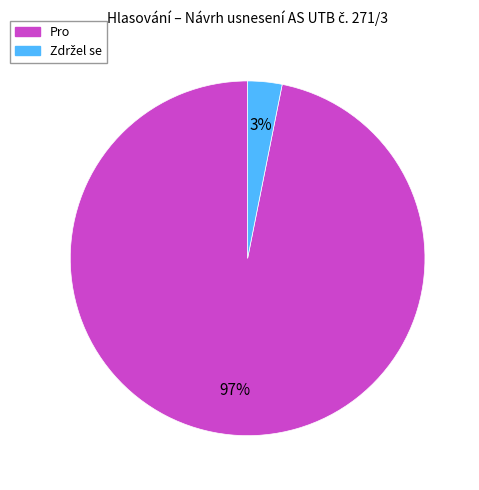

To the nearest percent, what percentage of the pie is Pro?

97%